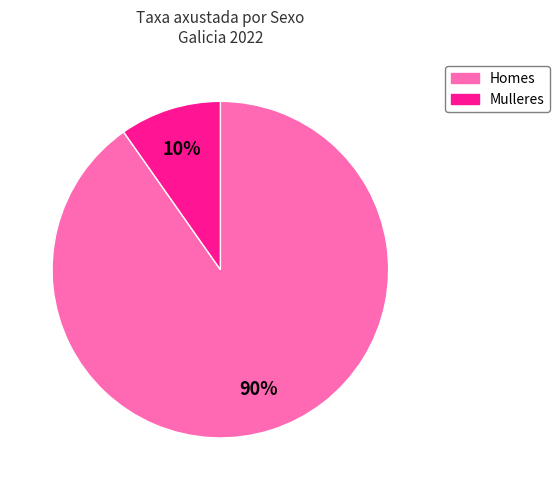

To the nearest percent, what is the average slice percentage?

50%